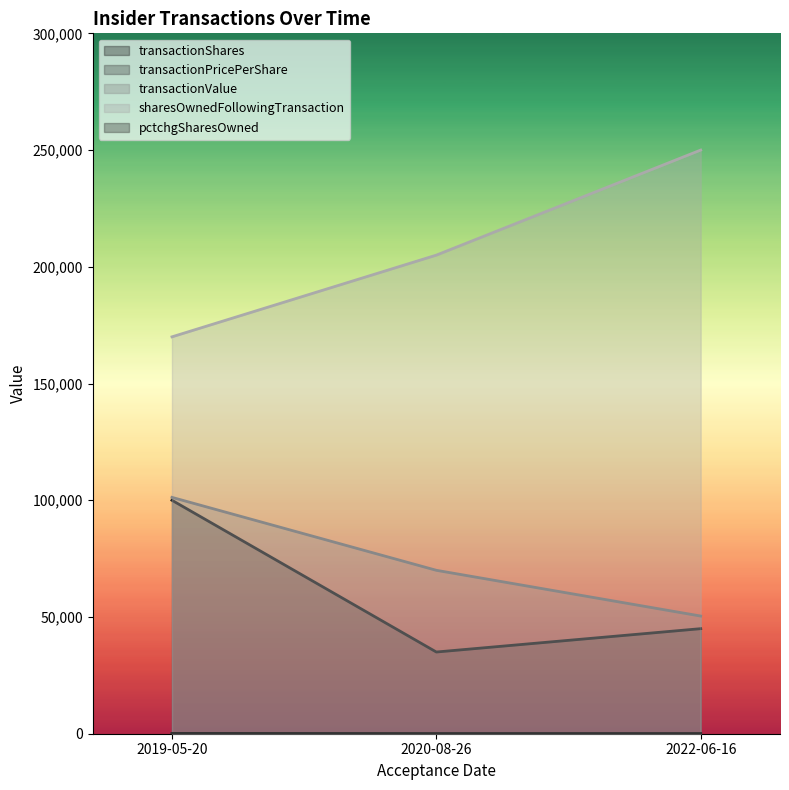

At which category is the sum across all series the highest?

2019-05-20